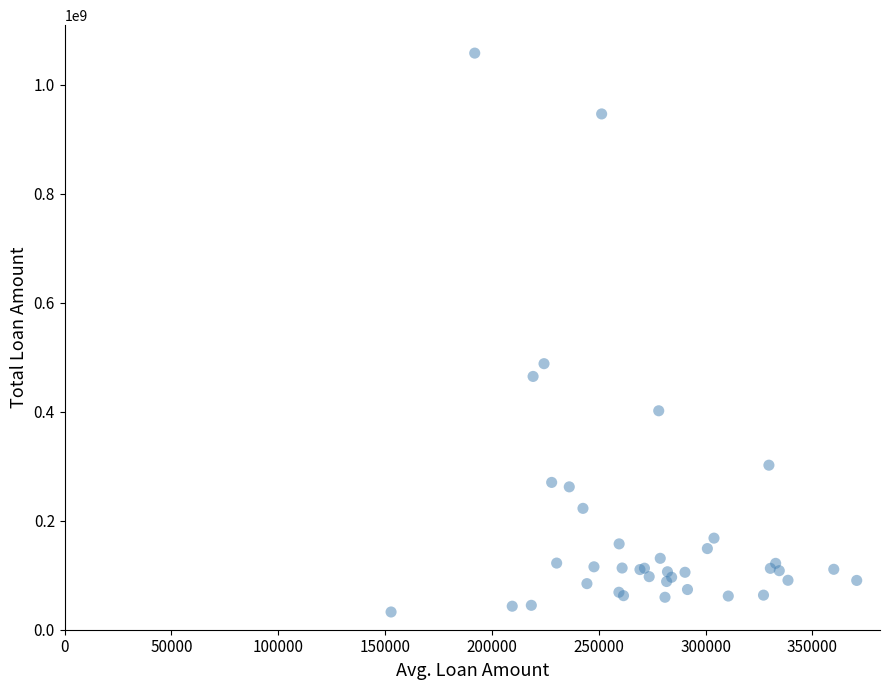

What Y value in the scatter plot is closest to 545381526?

488259495